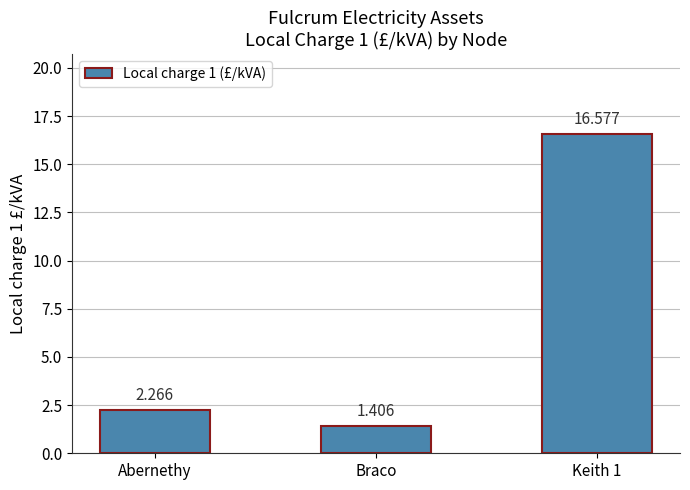

How many values exceed 2?

2